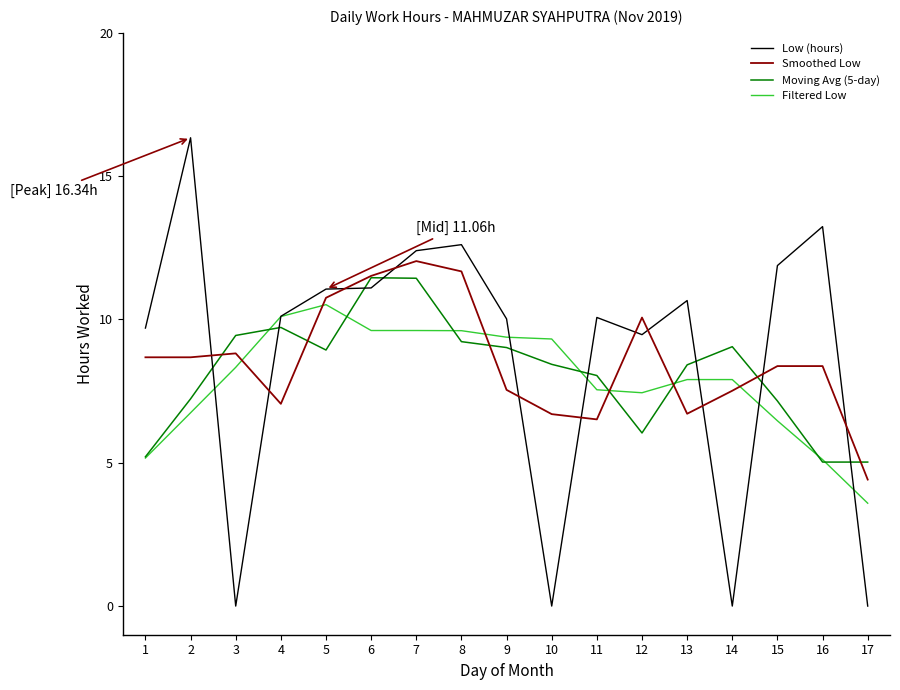

What value does the Filtered Low series have at 16?

5.1